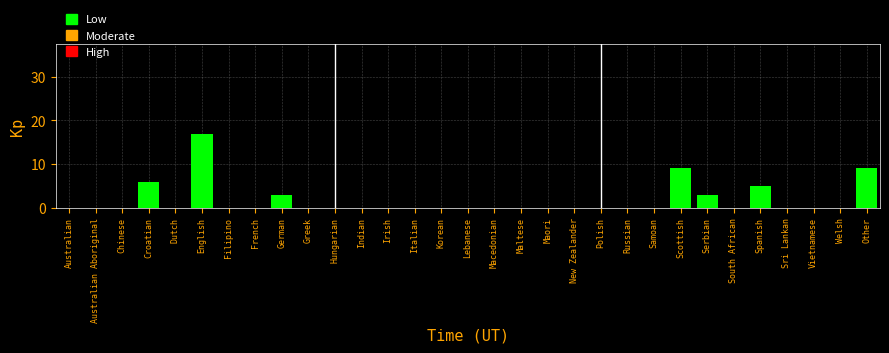

What is the change in value from Lebanese to Spanish?

+5